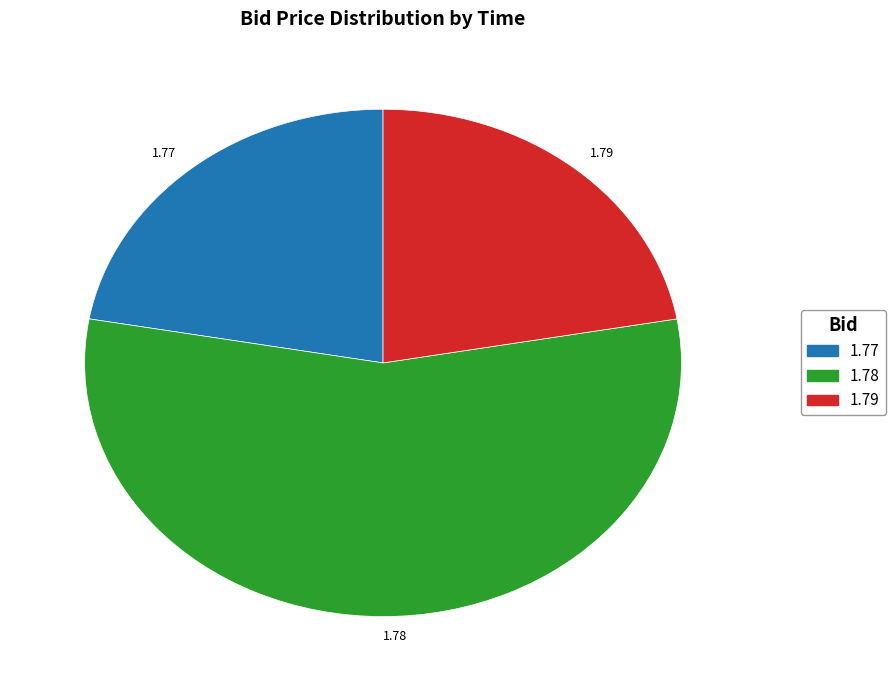

How many segments does this pie chart have?

3